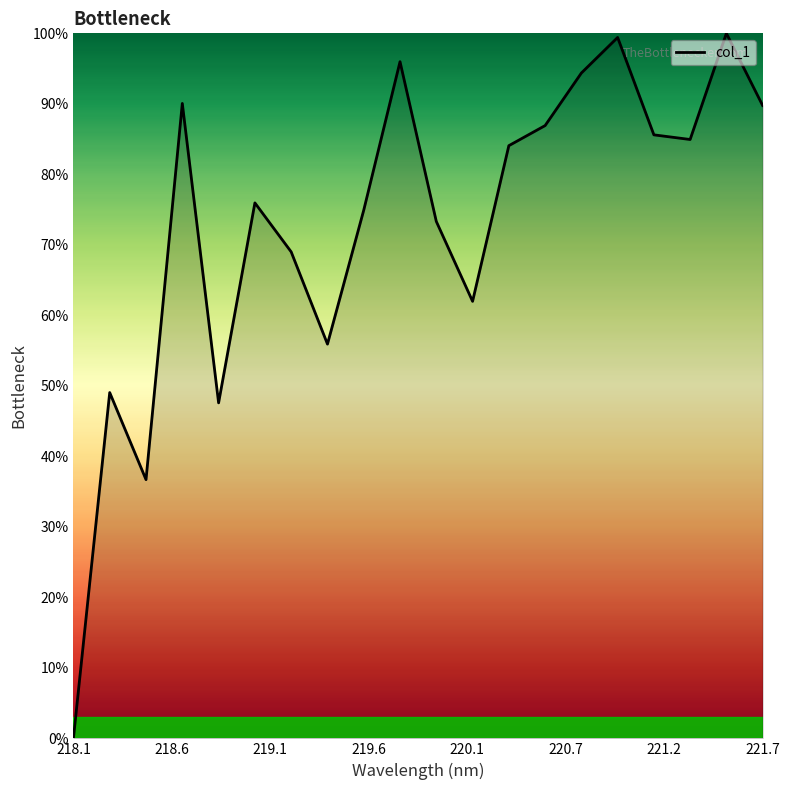

What is the maximum value shown in the chart?

100.0